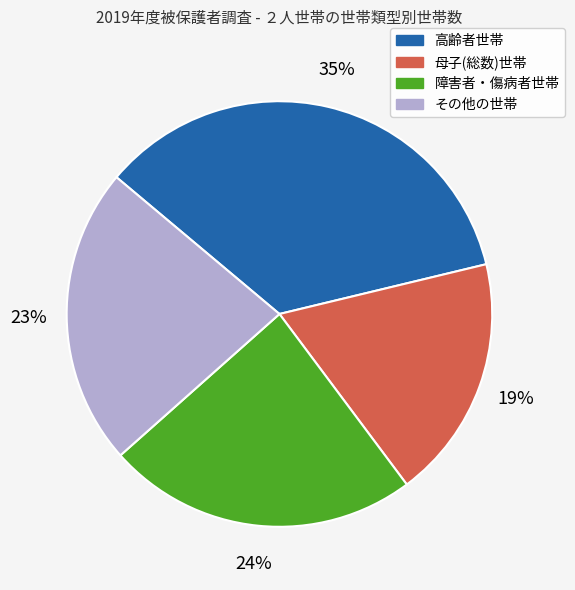

Do 障害者・傷病者世帯 and 母子(総数)世帯 together represent more than half of the pie?

No